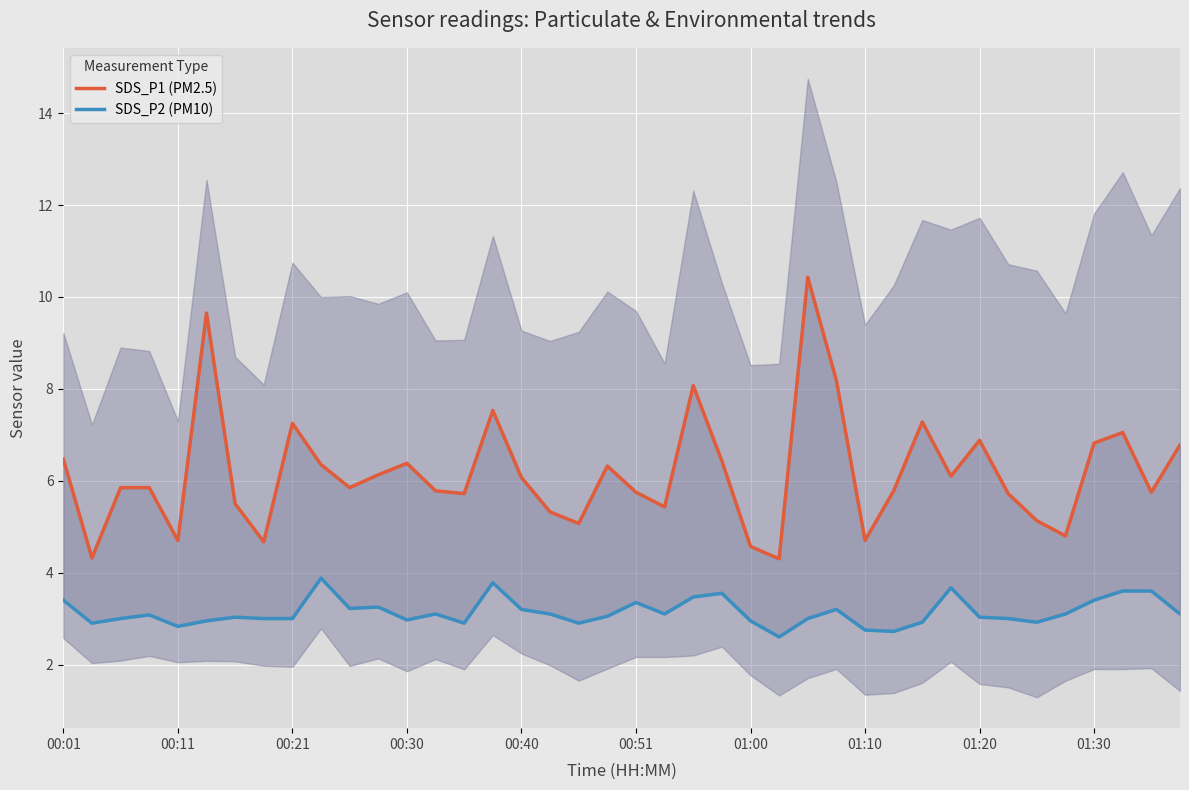

The value of SDS_P2 (PM10) at 33 is 3.0. True or false?

True